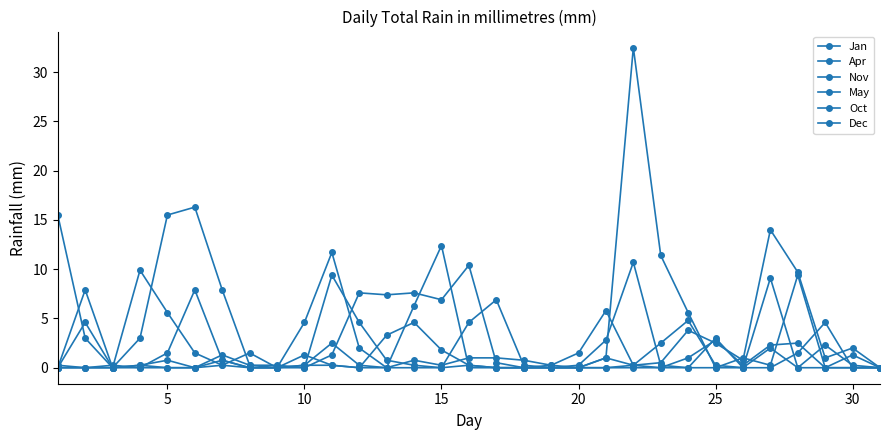

How many categories are shown in the chart?

31